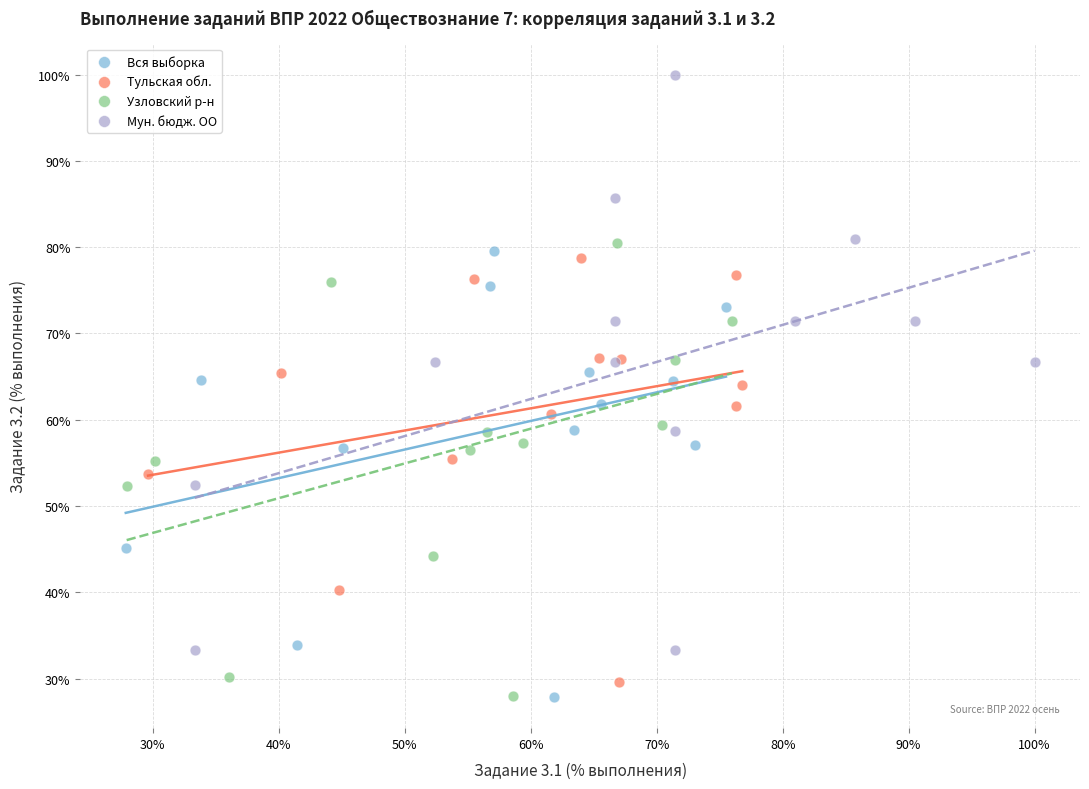

Which series has the largest Y range (max minus min)?

Мун. бюдж. ОО